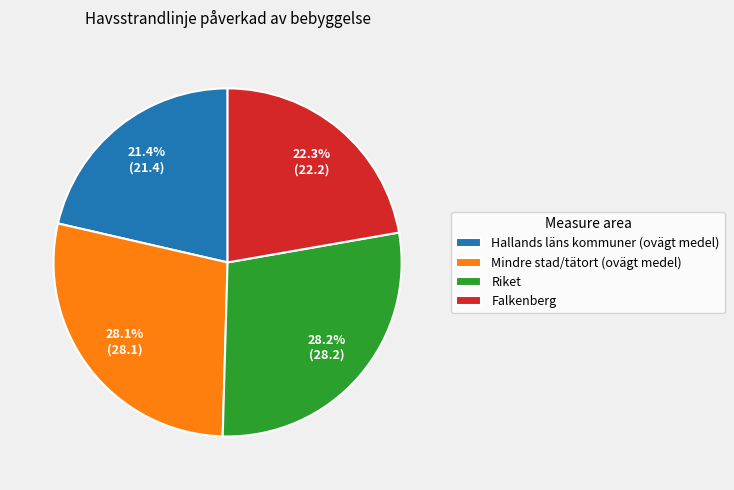

To the nearest percent, what is the average slice percentage?

25%